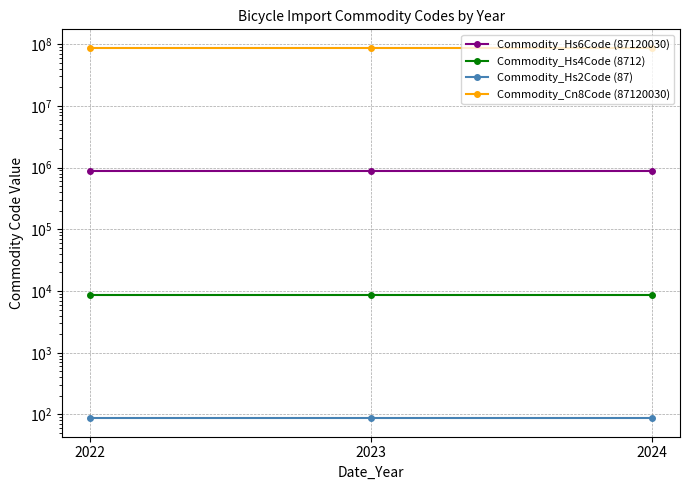

At which label is Commodity_Hs6Code (87120030) closest to 871200?

2022